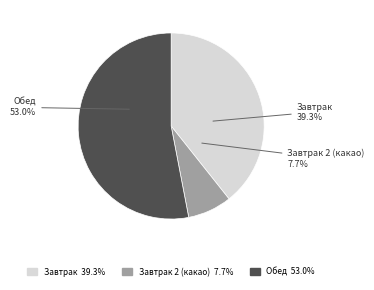

Does Обед represent more than half of the total?

Yes